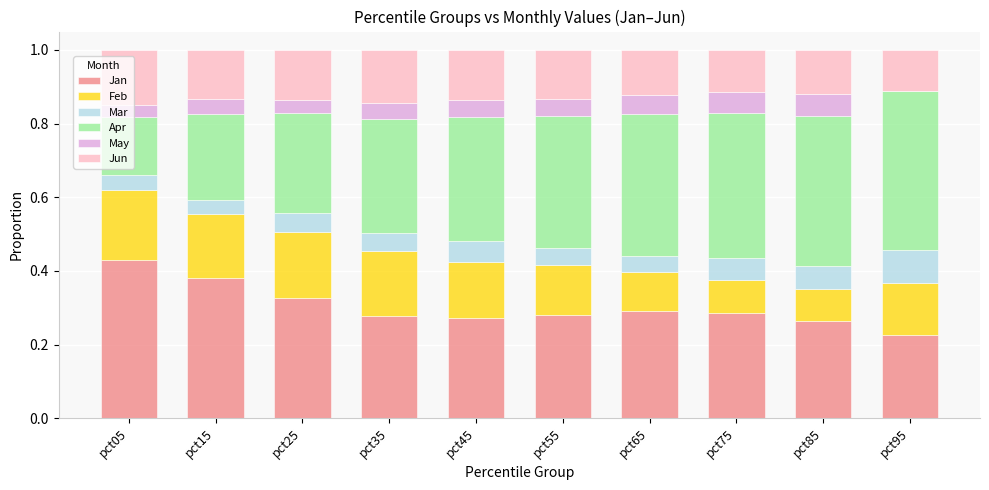

True or false: Jan has a value of 0.4 at pct75.

False